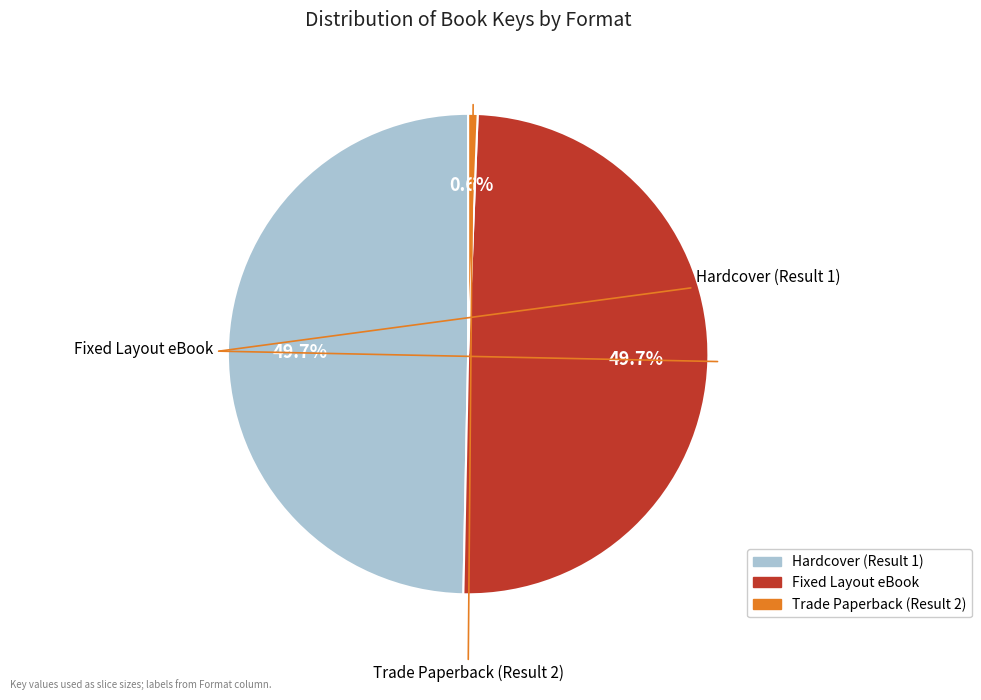

What percentage is NOT represented by Hardcover (Result 1)?

50.3%